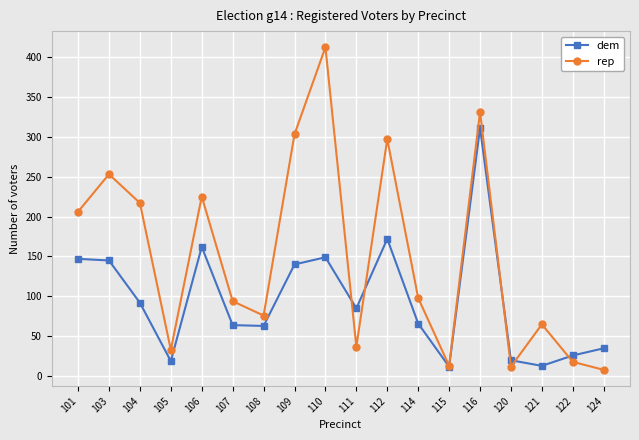

Count the number of data series in this chart.

2